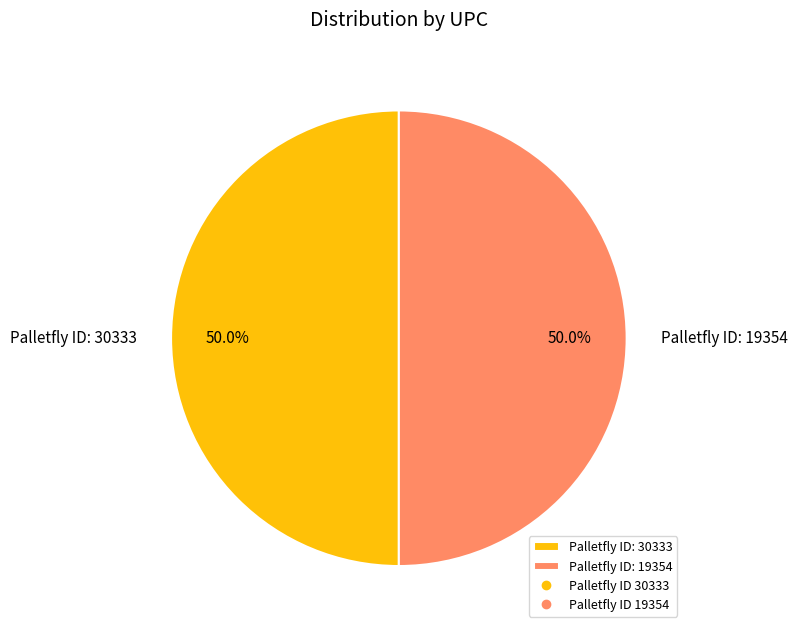

What percentage is NOT represented by Palletfly ID: 19354?

50.0%